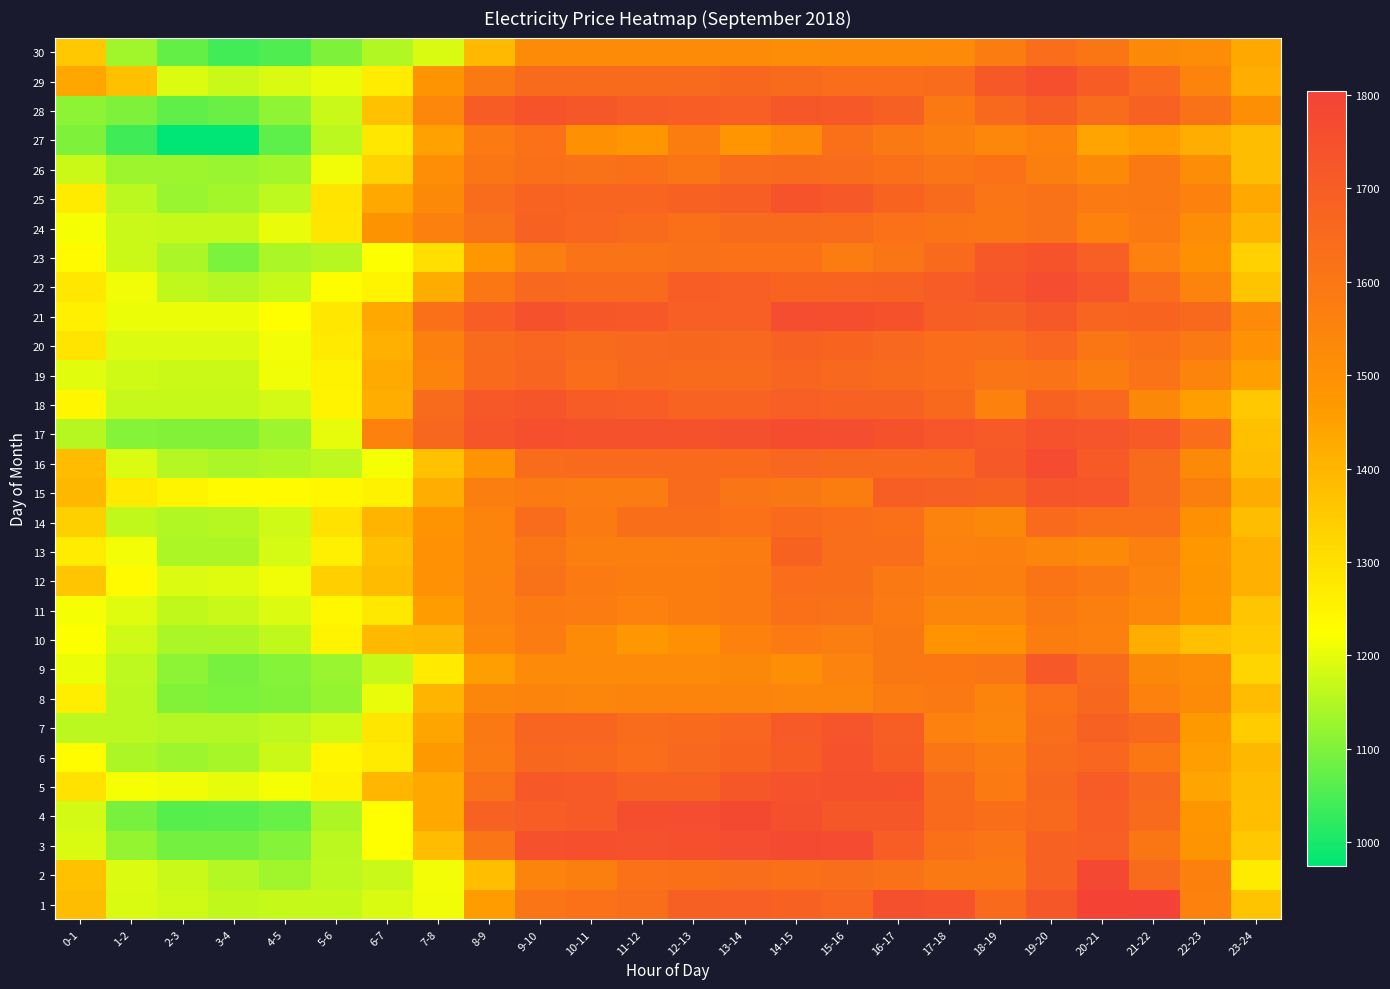

Which series changed the most between 1-2 and 9-10?

17